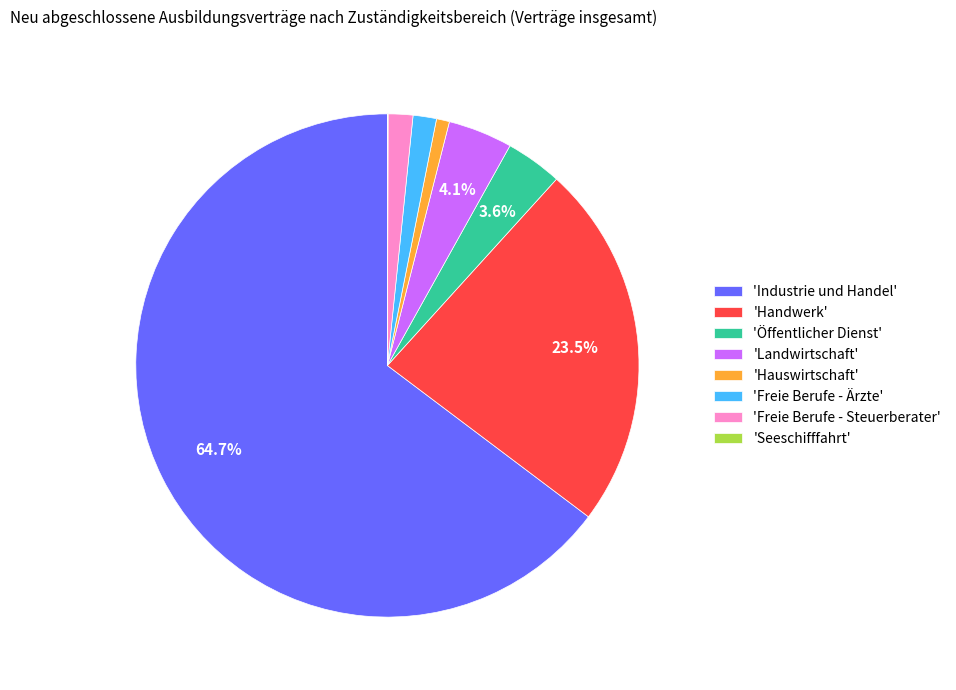

Does 'Freie Berufe - Ärzte' account for over 50% of the chart?

No